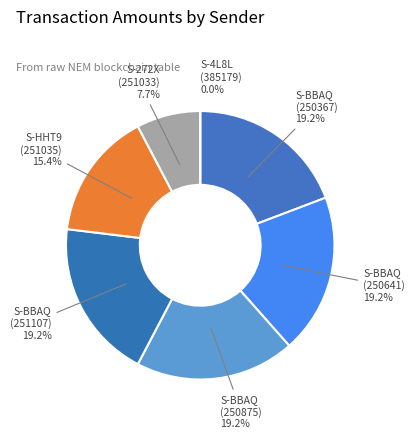

Which category has the smallest portion of the pie?

S-4L8L (385179)